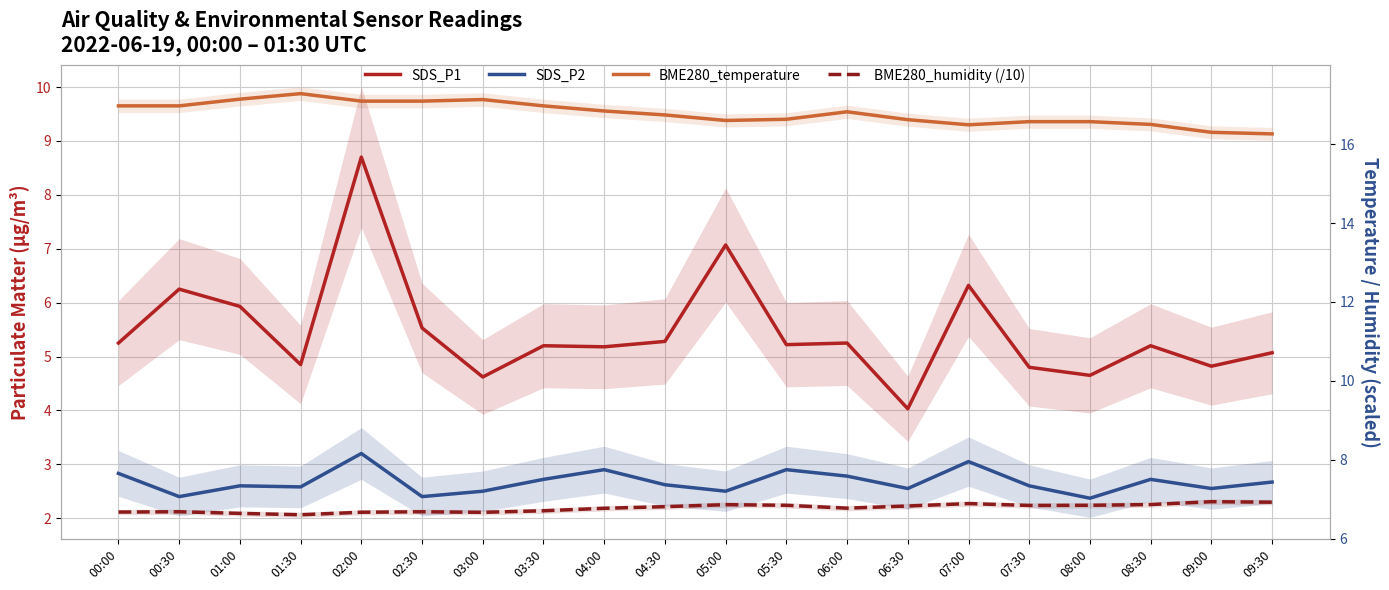

Between 04:00 and 08:00, which series saw the biggest shift?

SDS_P2